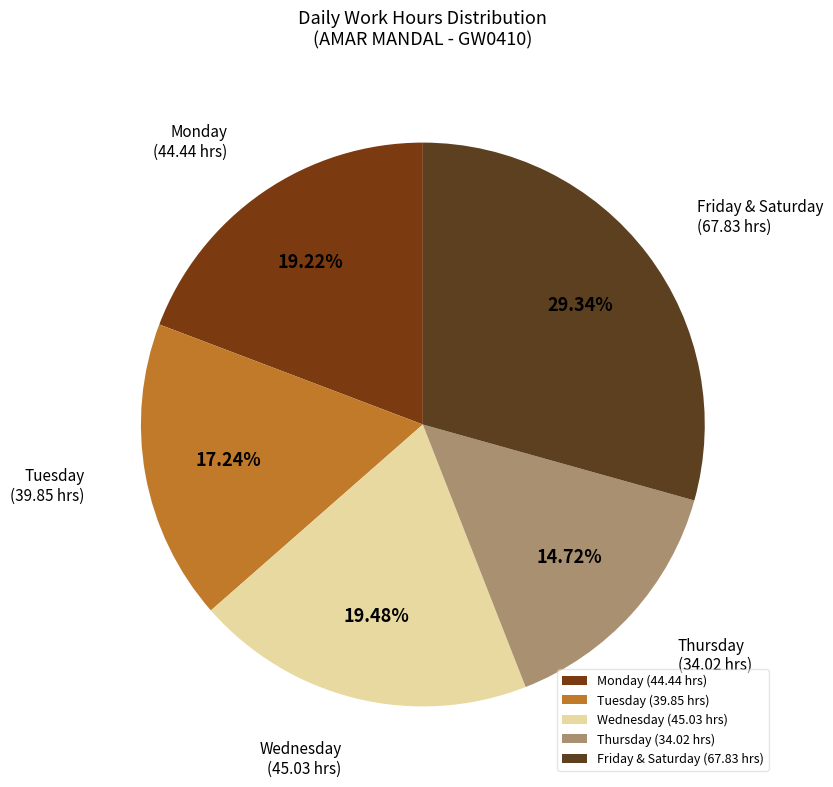

Does any single category account for the majority?

No